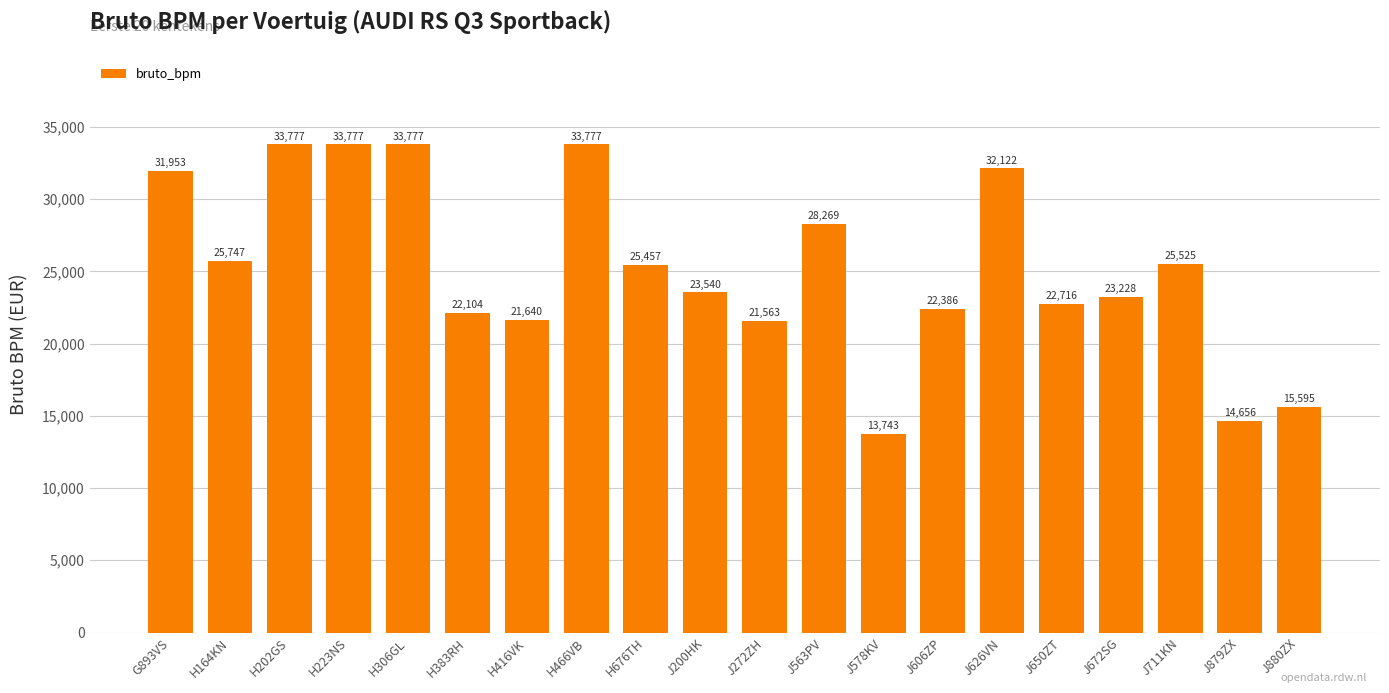

What position from the left is H306GL?

5